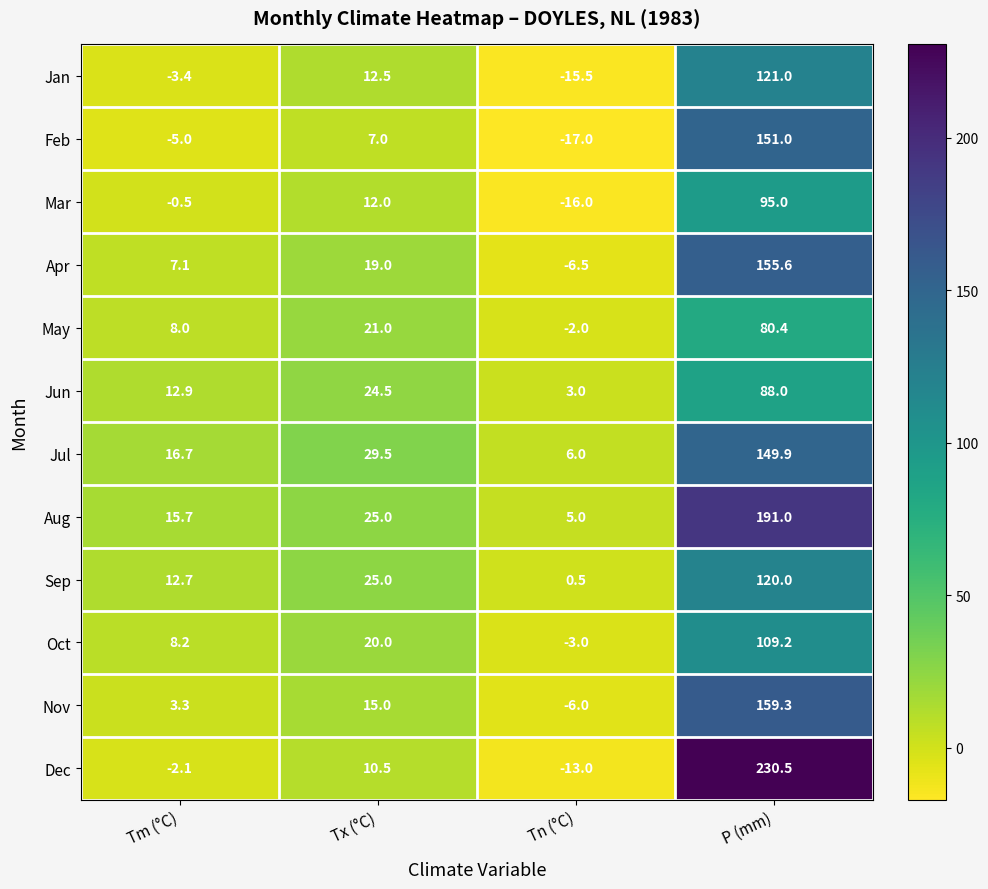

What is the difference between the Mar values at Tm (°C) and P (mm)?

95.5